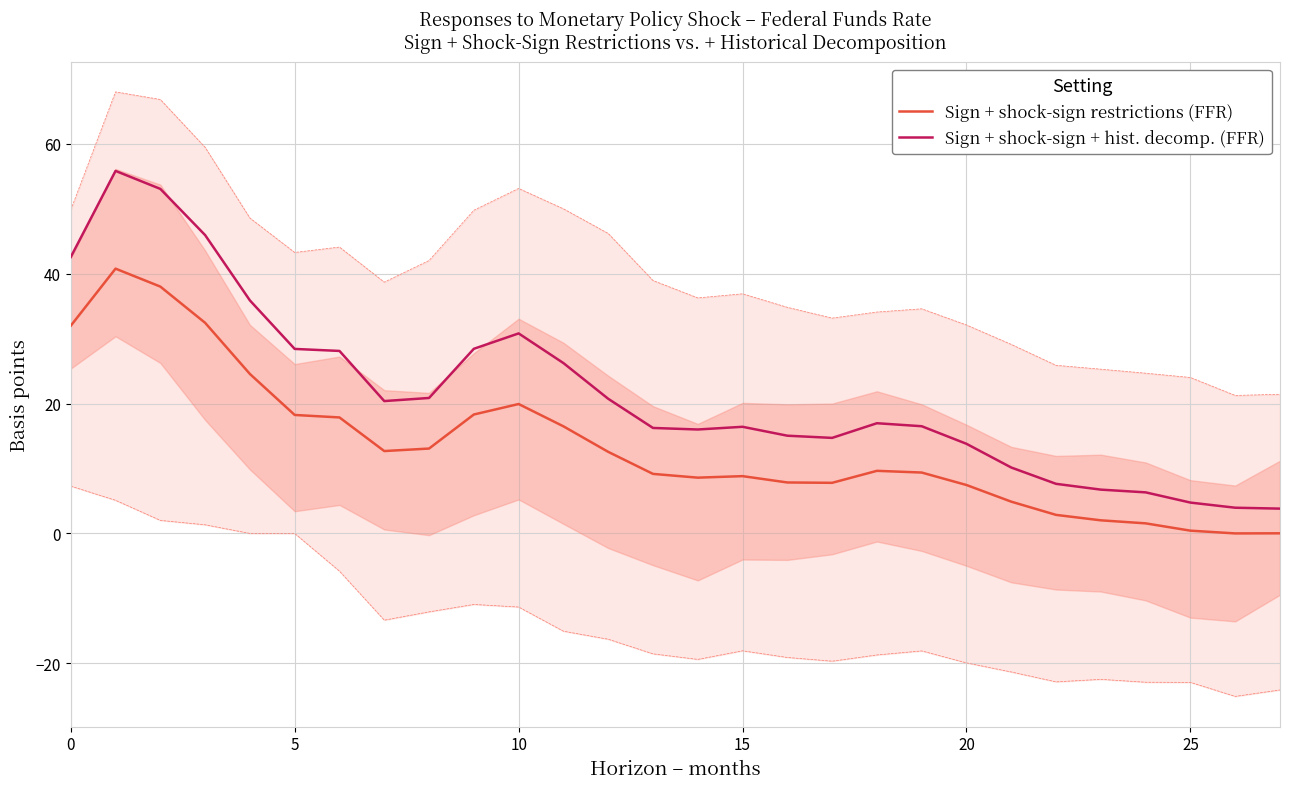

Which series has the largest range (max minus min)?

Sign + shock-sign + hist. decomp. (FFR)